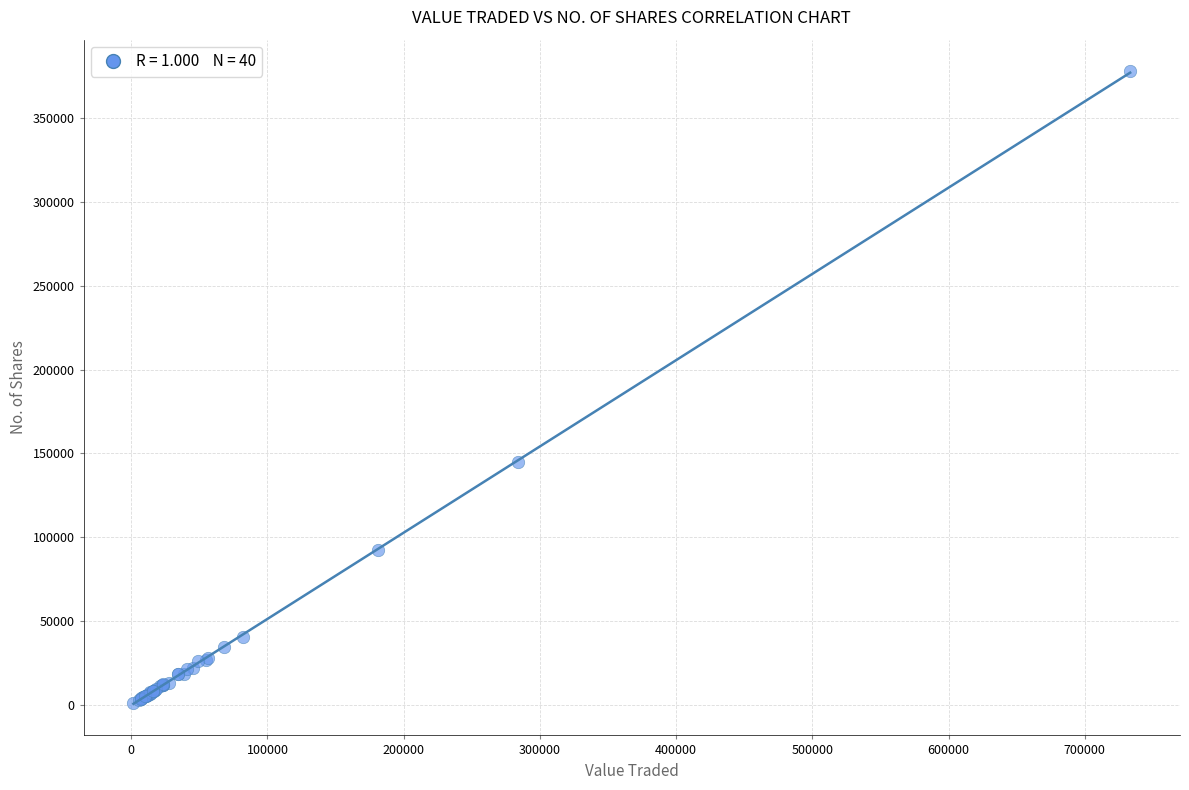

What Y value in the scatter plot is closest to 189384?

144976